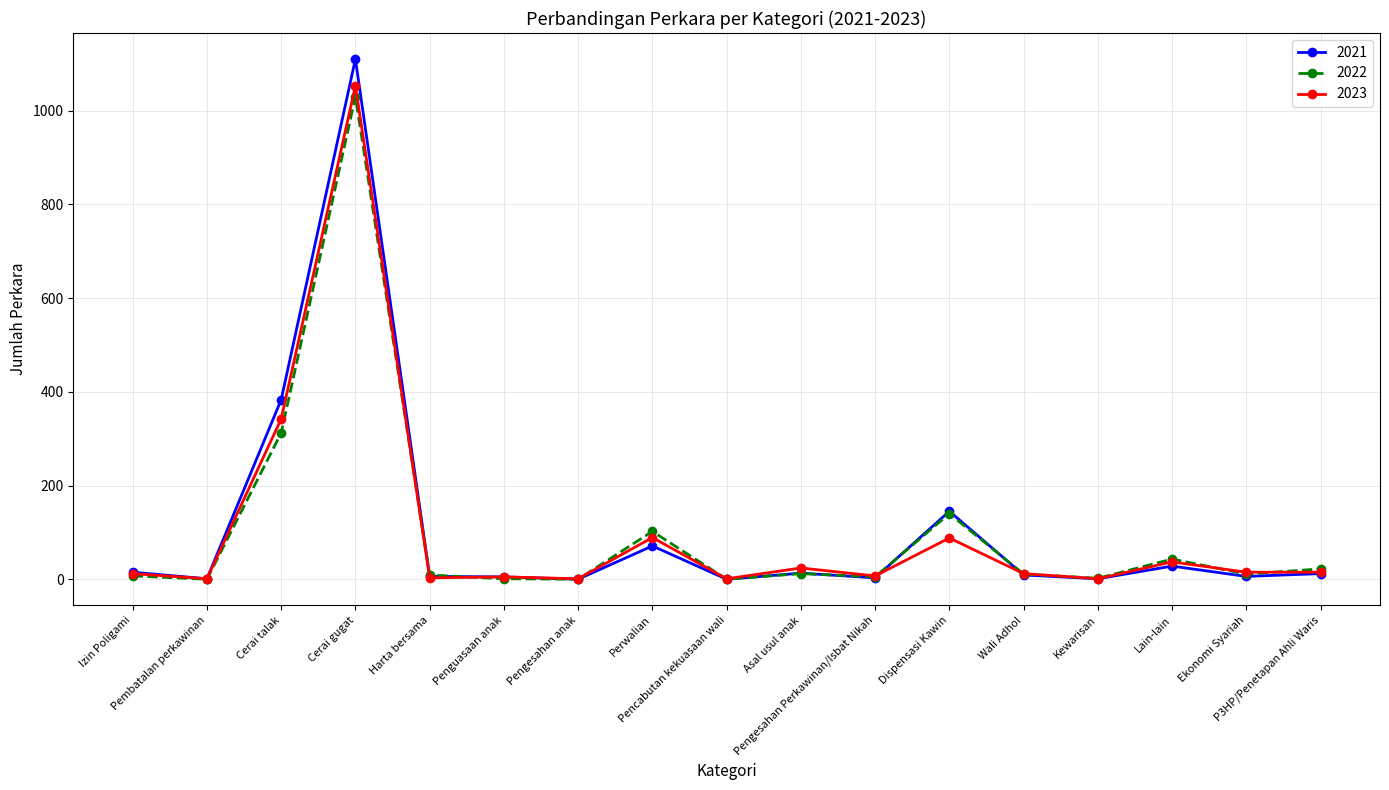

What is the value of the 2022 point at the 13th from the left?

11